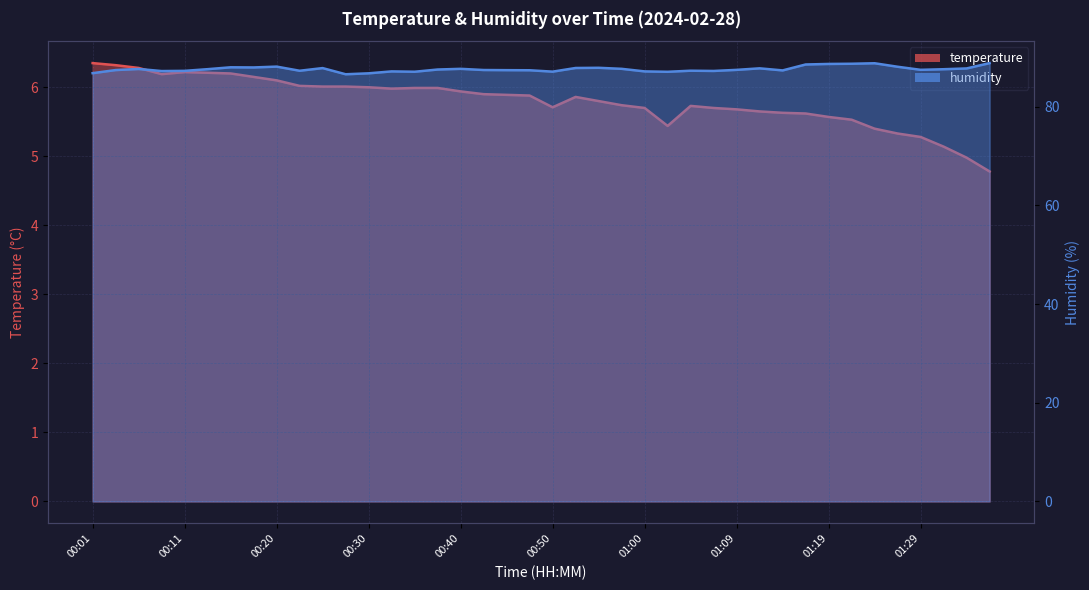

What is the value of the humidity point at the 40th from the left?

88.8